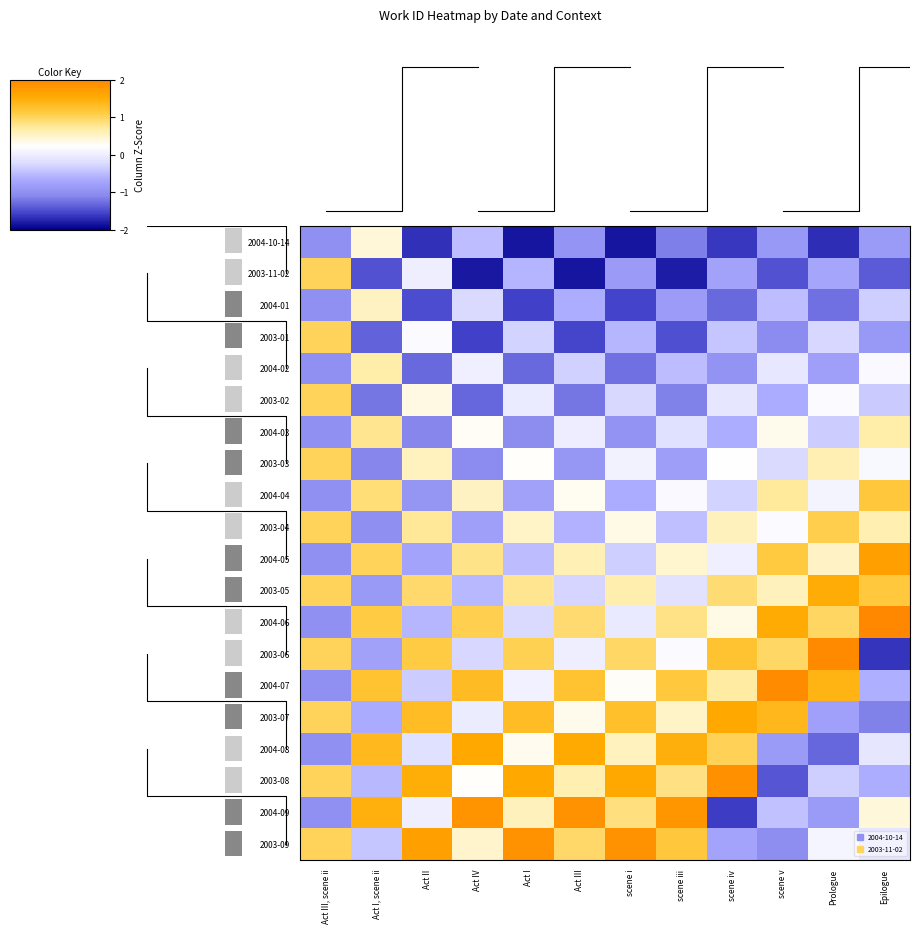

What is the smallest value displayed?

-1.9